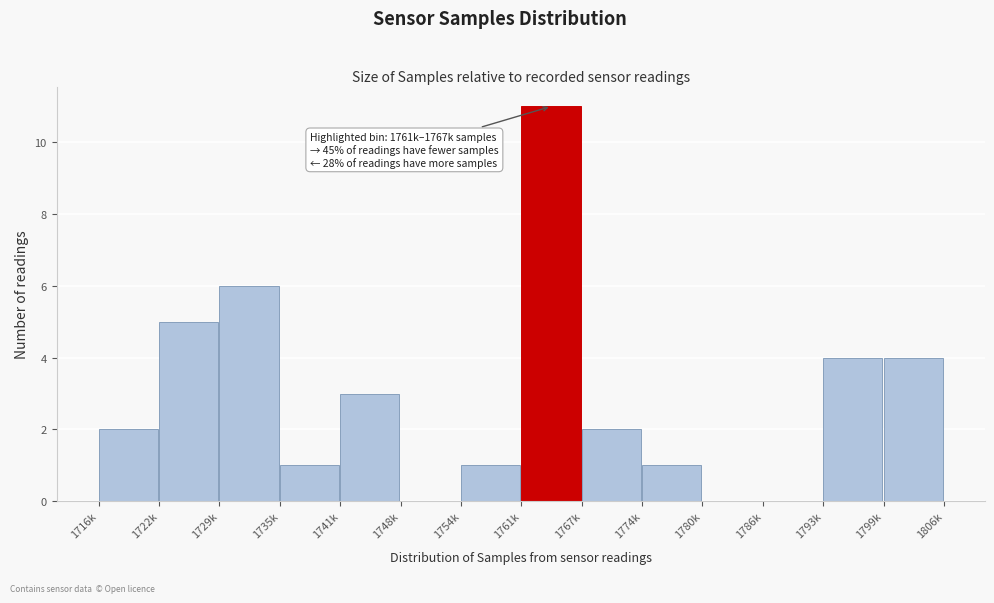

Reading left to right, transcribe all the data shown in this chart.

1716k=2	1722k=5	1729k=6	1735k=1	1741k=3	1748k=0	1754k=1	1761k=11	1767k=2	1774k=1	1780k=0	1786k=0	1793k=4	1799k=4